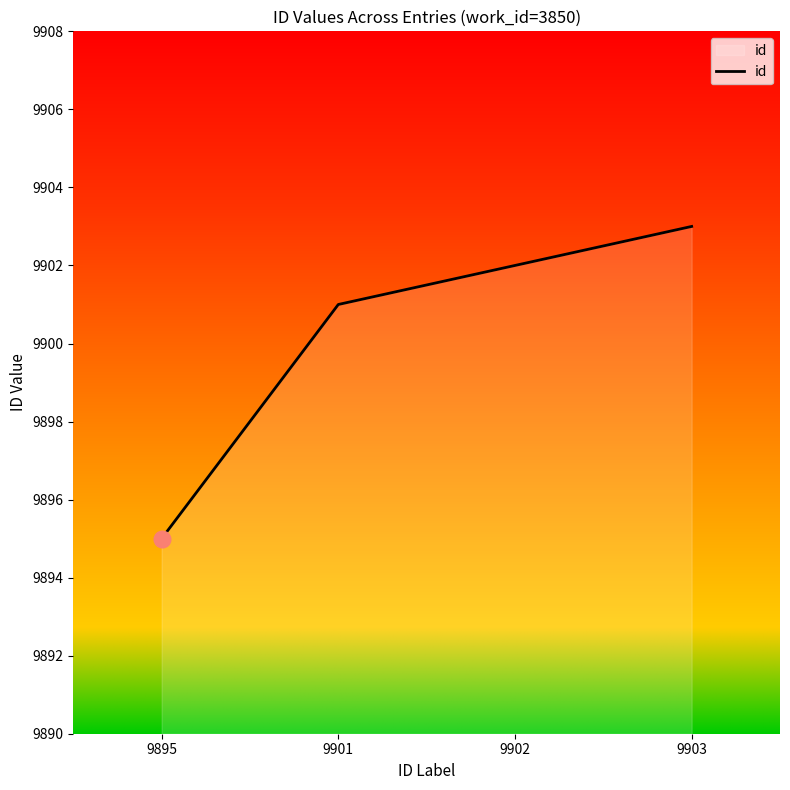

The chart shows a value of 9902 at 9902. True or false?

True